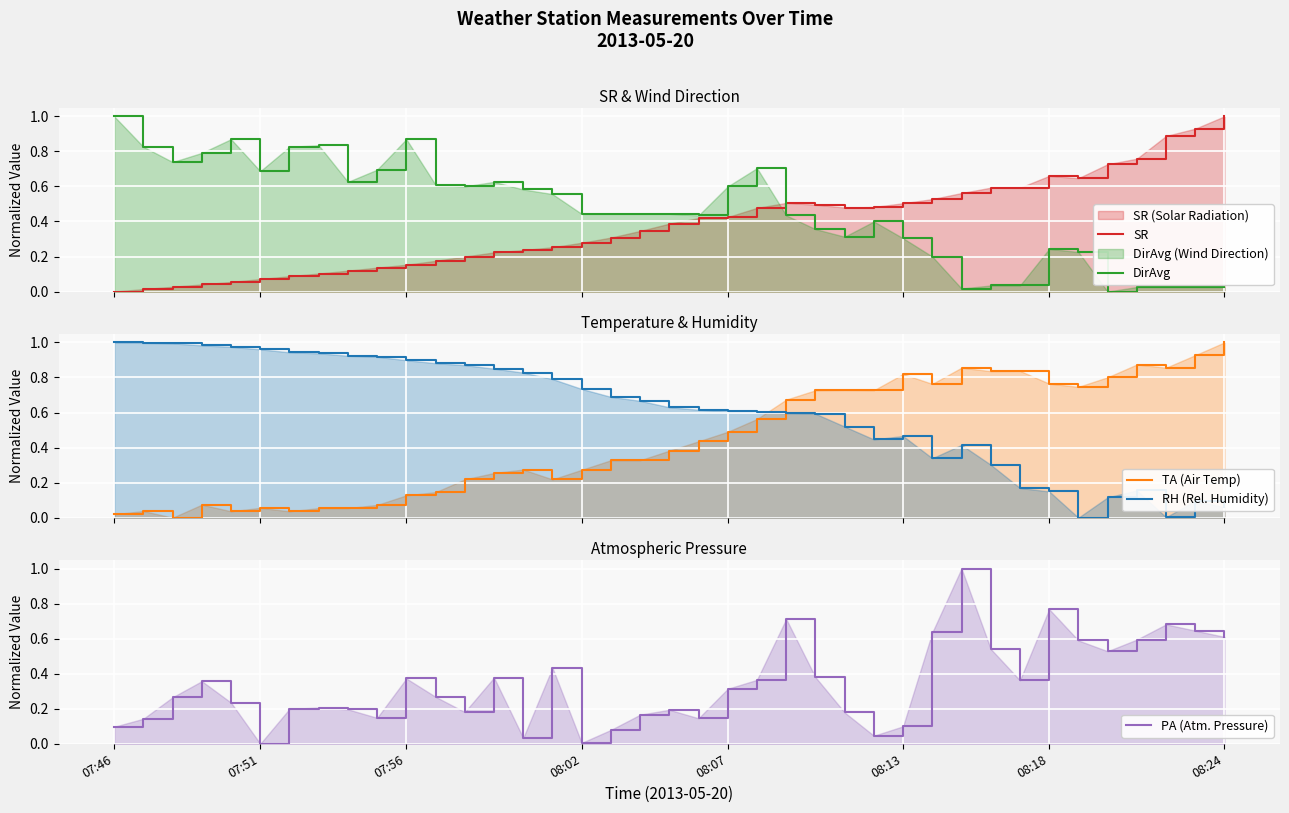

Which series has the largest range (max minus min)?

SR